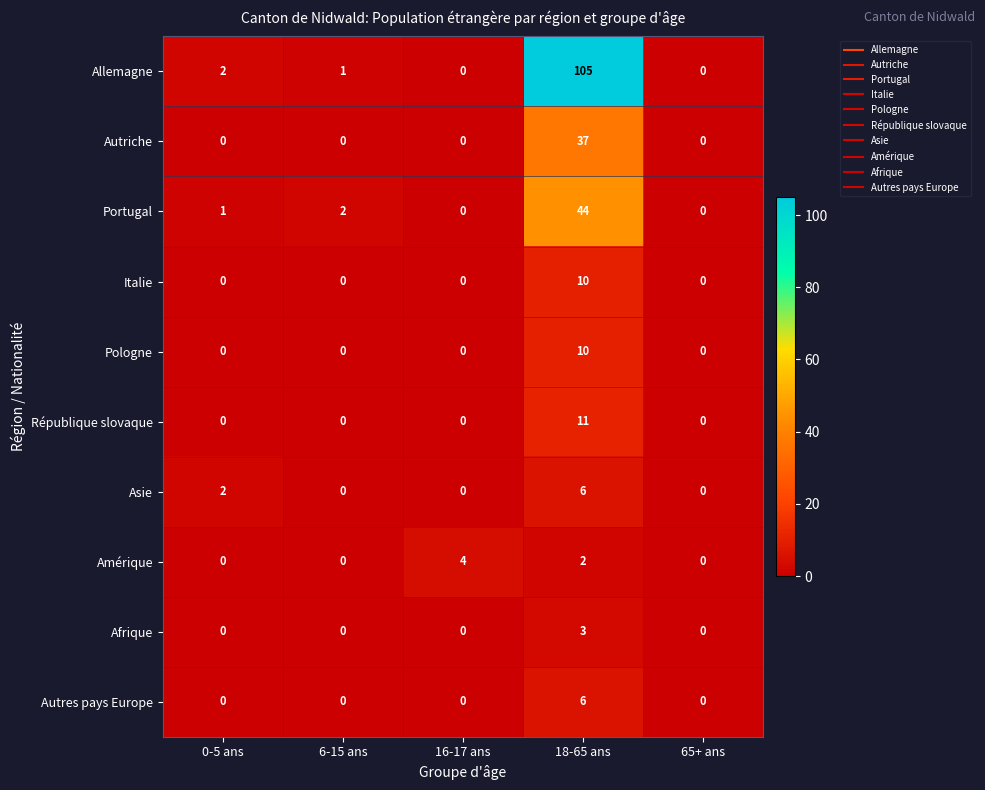

True or false: Autriche has a value of 0 at 16-17 ans.

True